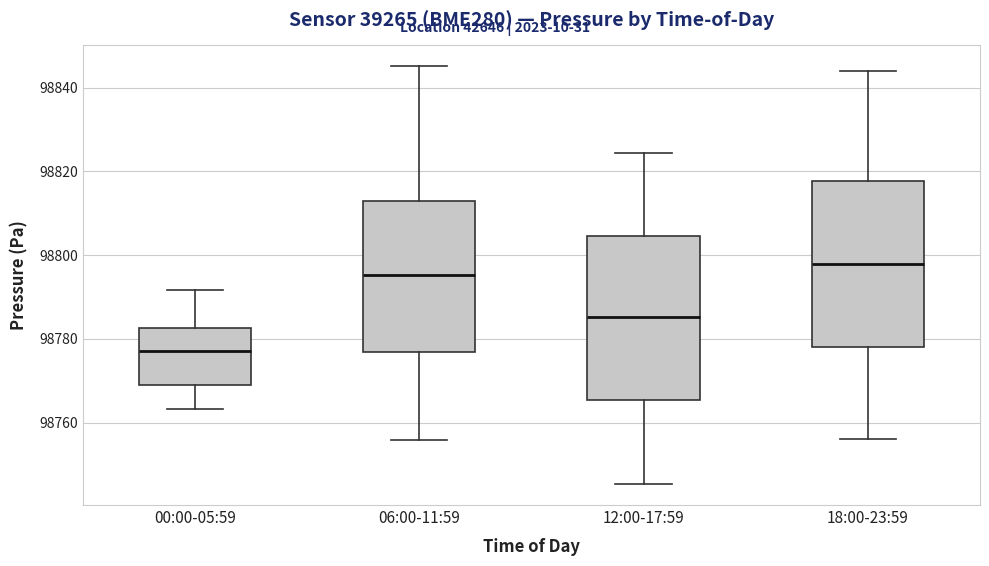

Reading left to right, transcribe this box plot: for each box, give where its median line is, the range the box spans, and where its two whiskers end, as read against the y-axis. The values are not printed on the chart, so give them approximately, as read against the axis.

00:00-05:59: median 98778, box 98768 to 98782, whiskers 98764 to 98792
06:00-11:59: median 98796, box 98776 to 98814, whiskers 98756 to 98846
12:00-17:59: median 98786, box 98766 to 98804, whiskers 98746 to 98824
18:00-23:59: median 98798, box 98778 to 98818, whiskers 98756 to 98844